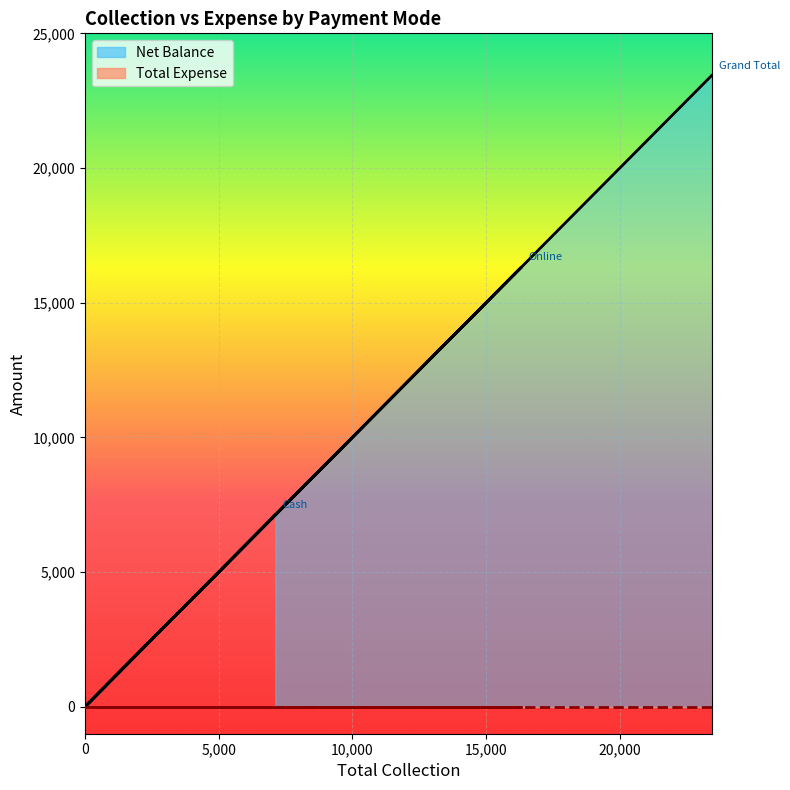

True or false: the data shows 0 at 0.

True